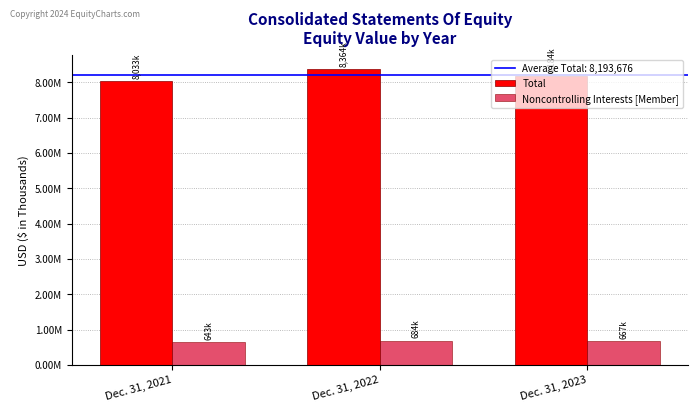

Are the bars horizontal?

No